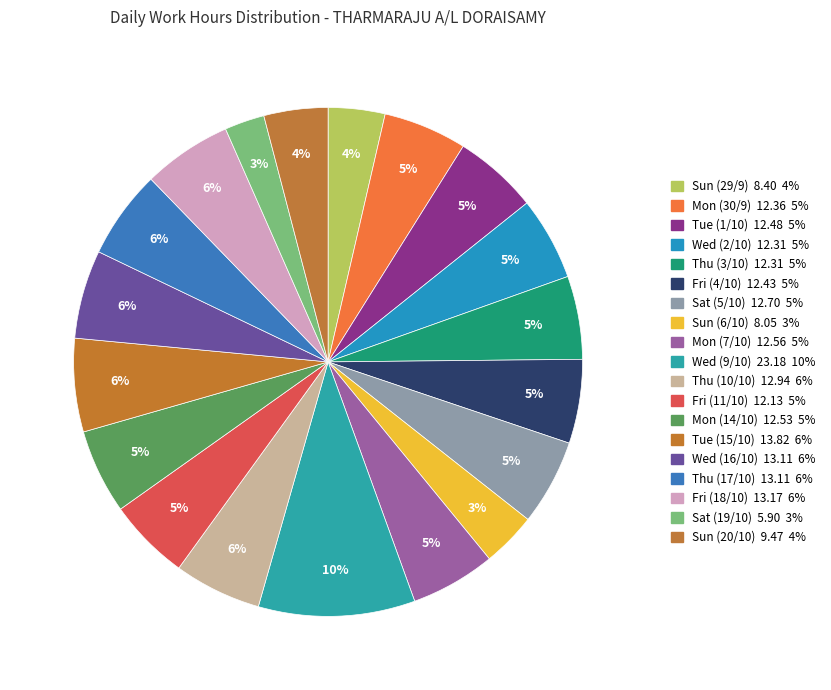

Between Tue (15/10) and Thu (10/10), which is larger?

Tue (15/10)